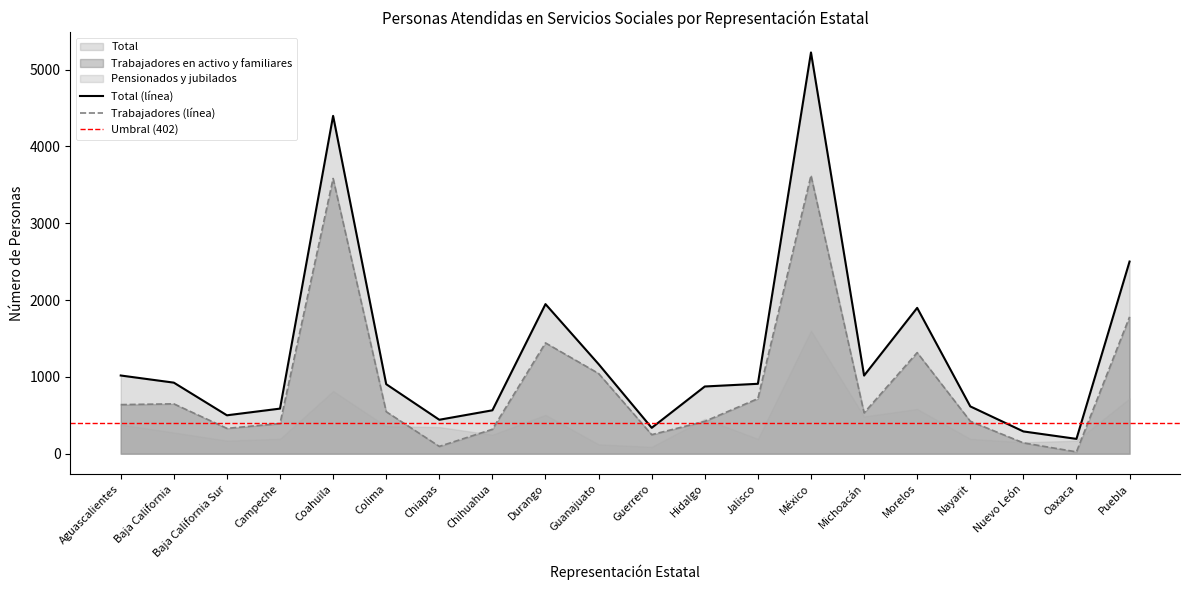

What is the label of the 14th point from the left?

México